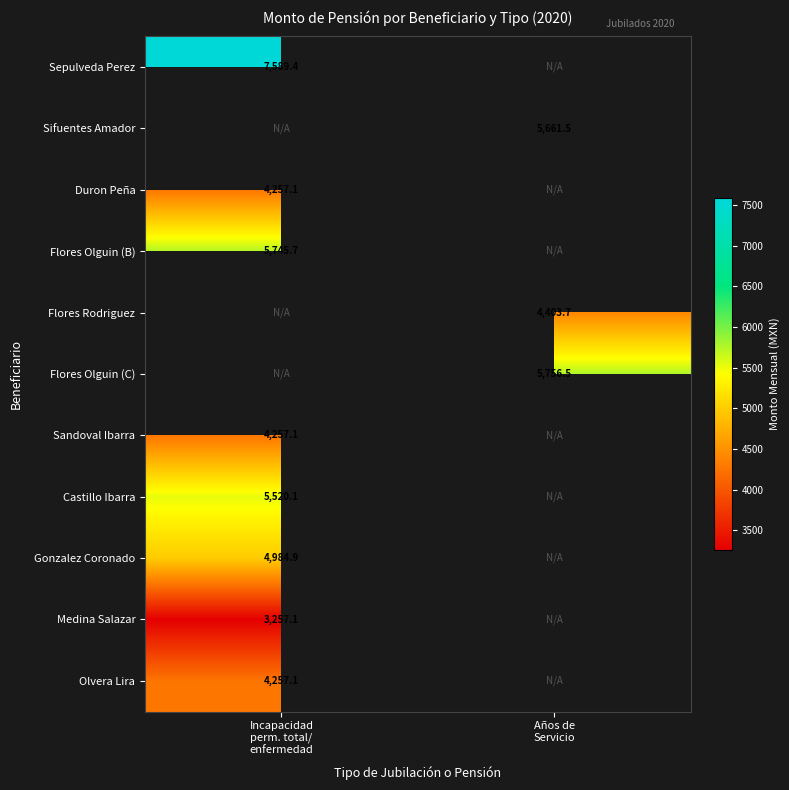

Count the number of categories in the chart.

2